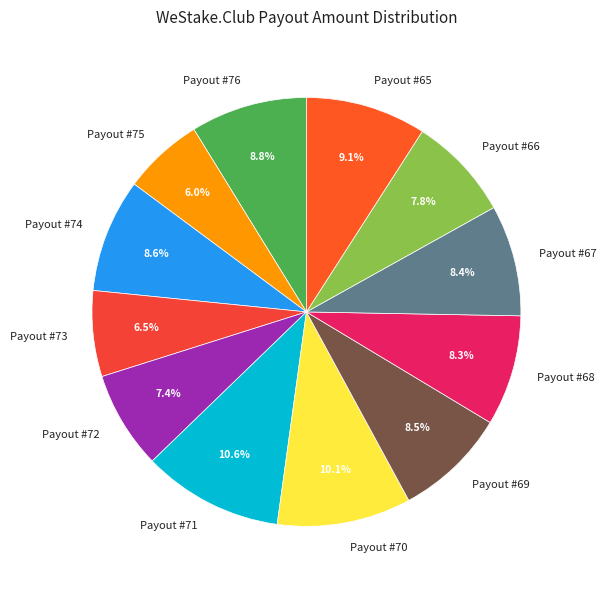

To the nearest percent, what is the difference between the Payout #72 and Payout #76 slice percentages?

1%